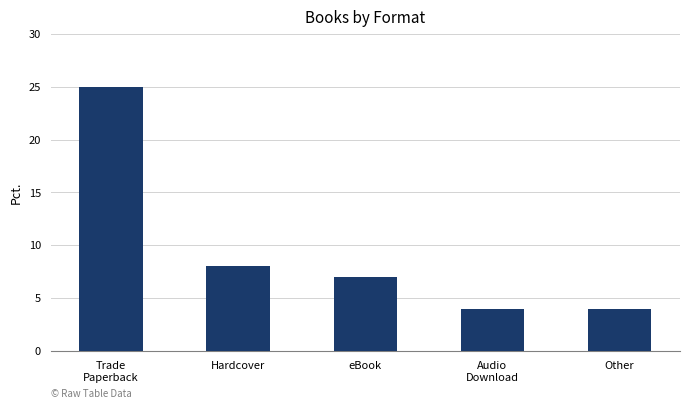

Which label corresponds to the largest value in the chart?

Trade
Paperback